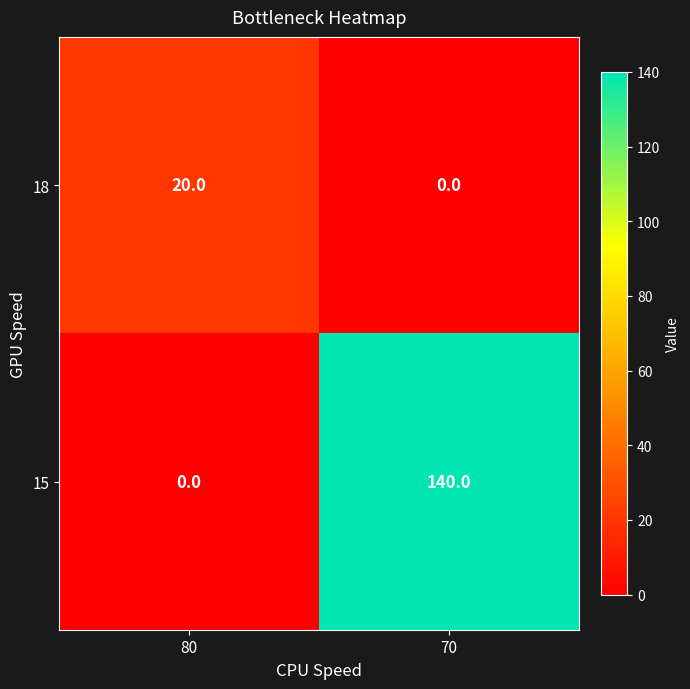

Which label corresponds to the largest value in the chart?

70